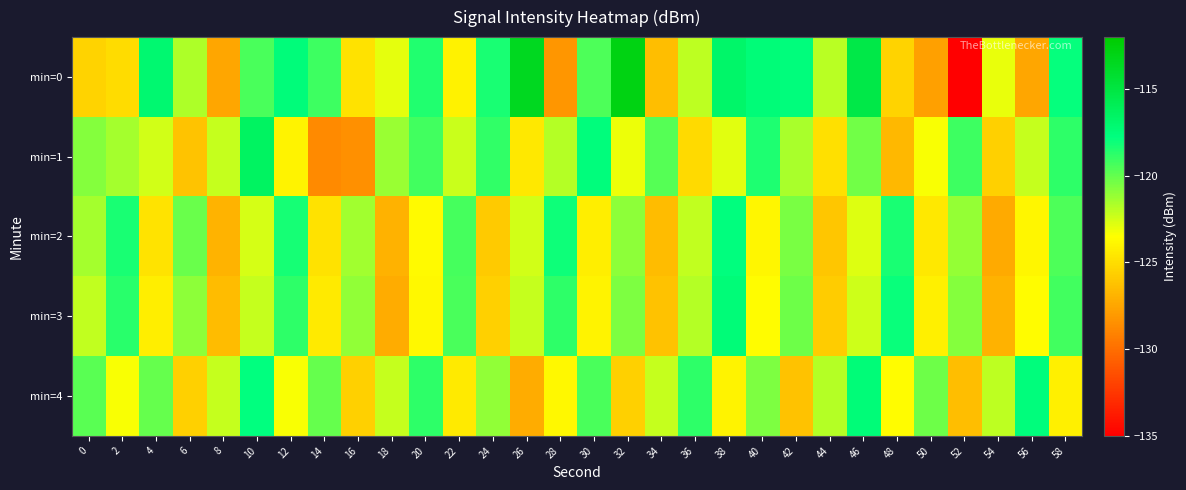

How many series are shown in this chart?

5